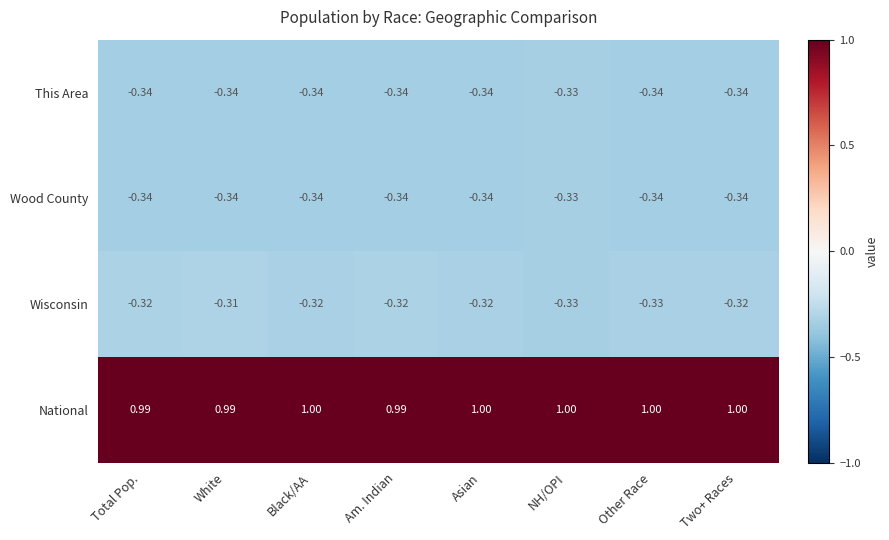

What is the maximum value shown in the chart?

1.0